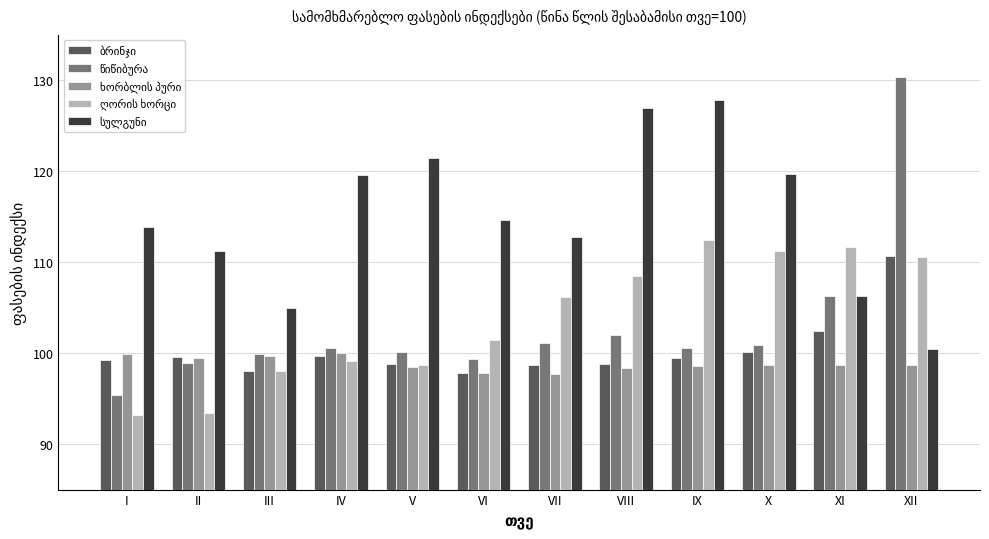

At which category is the sum across all series the highest?

XII